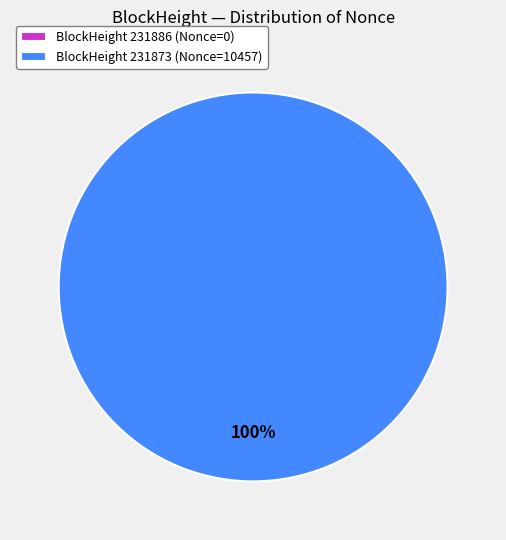

To the nearest percent, what is the difference between the 231886 and 231873 slice percentages?

100%